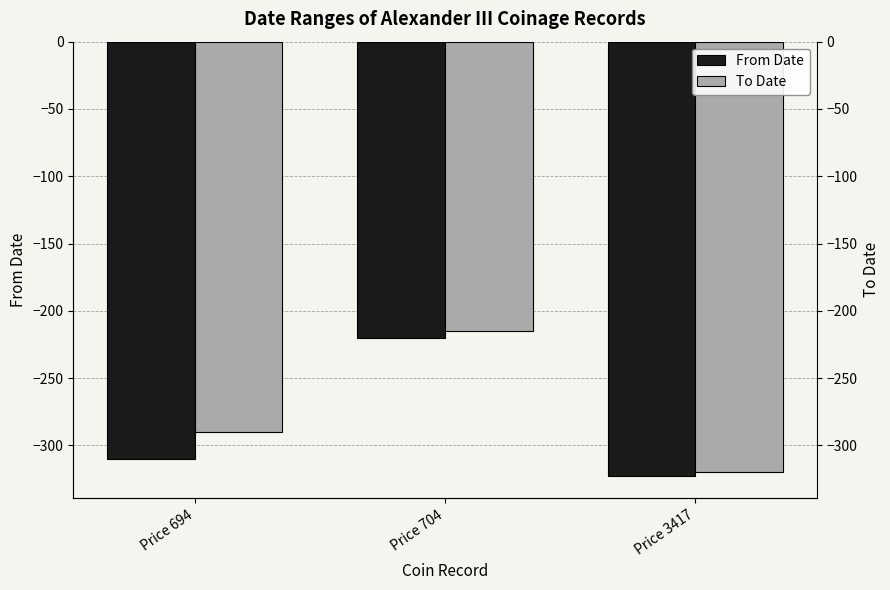

At how many categories does at least one series exceed -304?

2